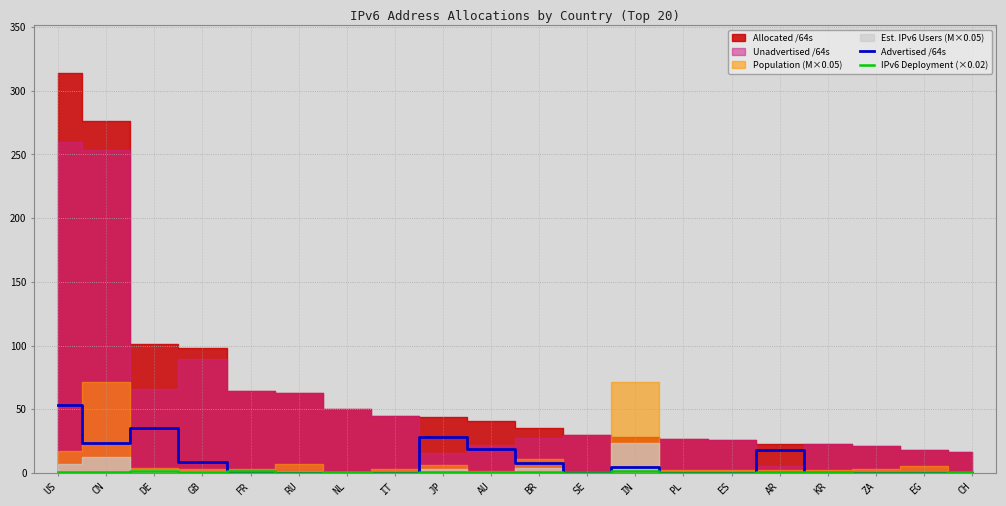

In Advertised /64s, how many points are lower than both neighbors (excluding endpoints)?

6